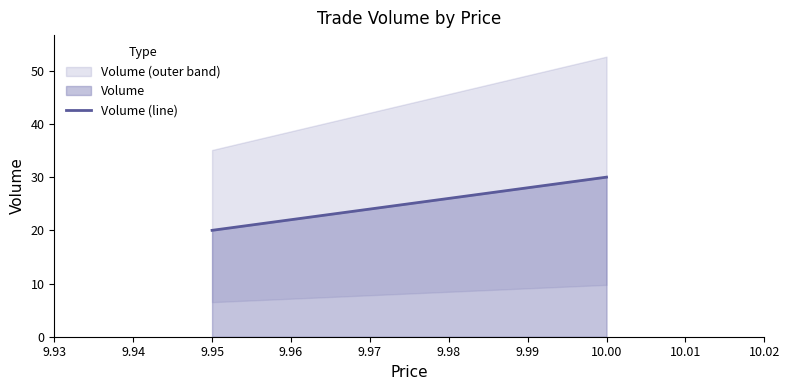

Is it true that the value at 9.95 is 5?

False